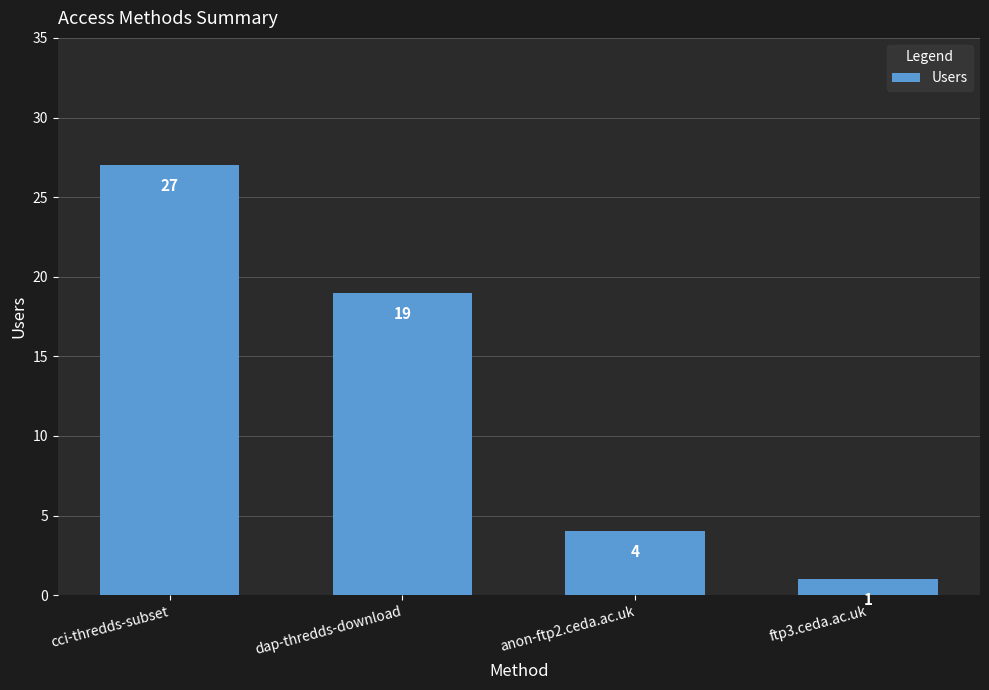

Reading right to left, list all the values displayed in this chart.

ftp3.ceda.ac.uk=1	anon-ftp2.ceda.ac.uk=4	dap-thredds-download=19	cci-thredds-subset=27